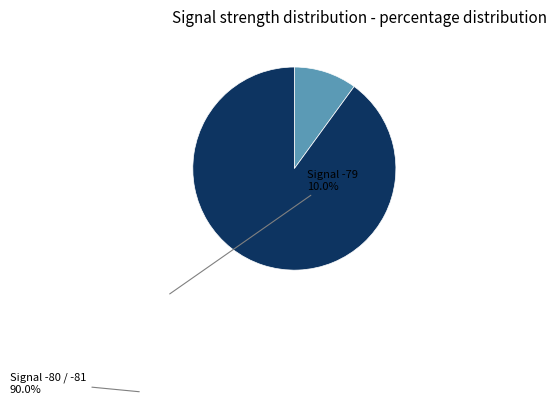

How many segments does this pie chart have?

2